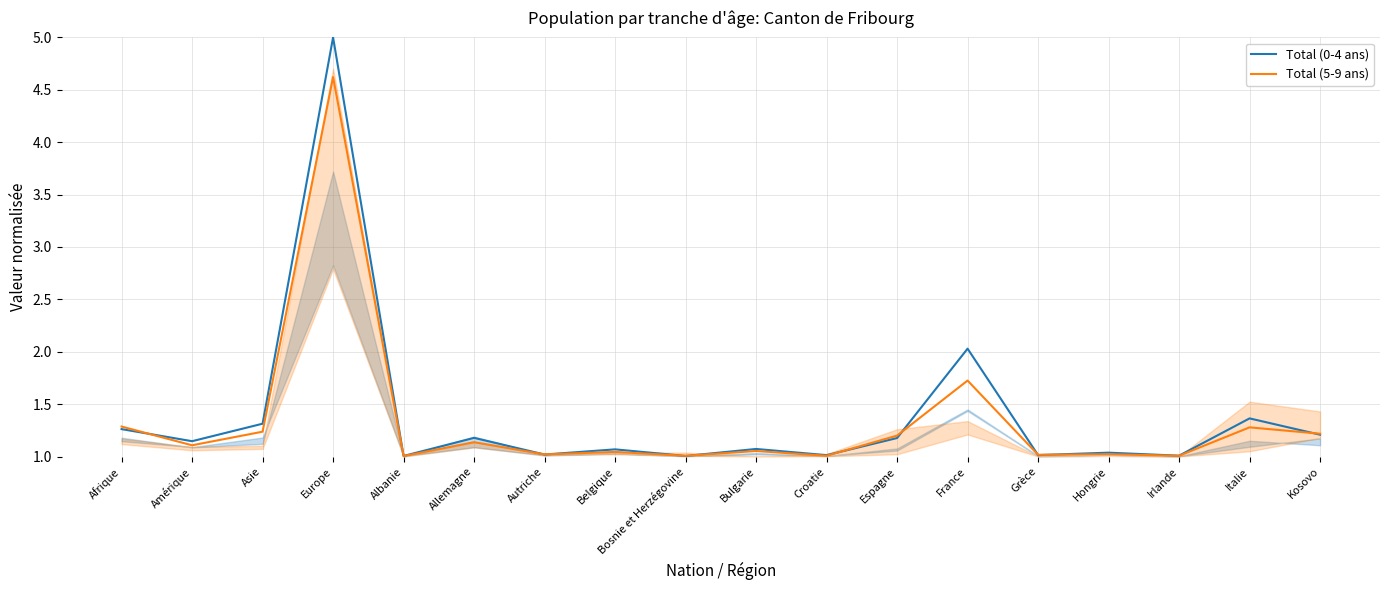

Rank the series at Italie from highest to lowest value.

Total (0-4 ans), Total (5-9 ans)